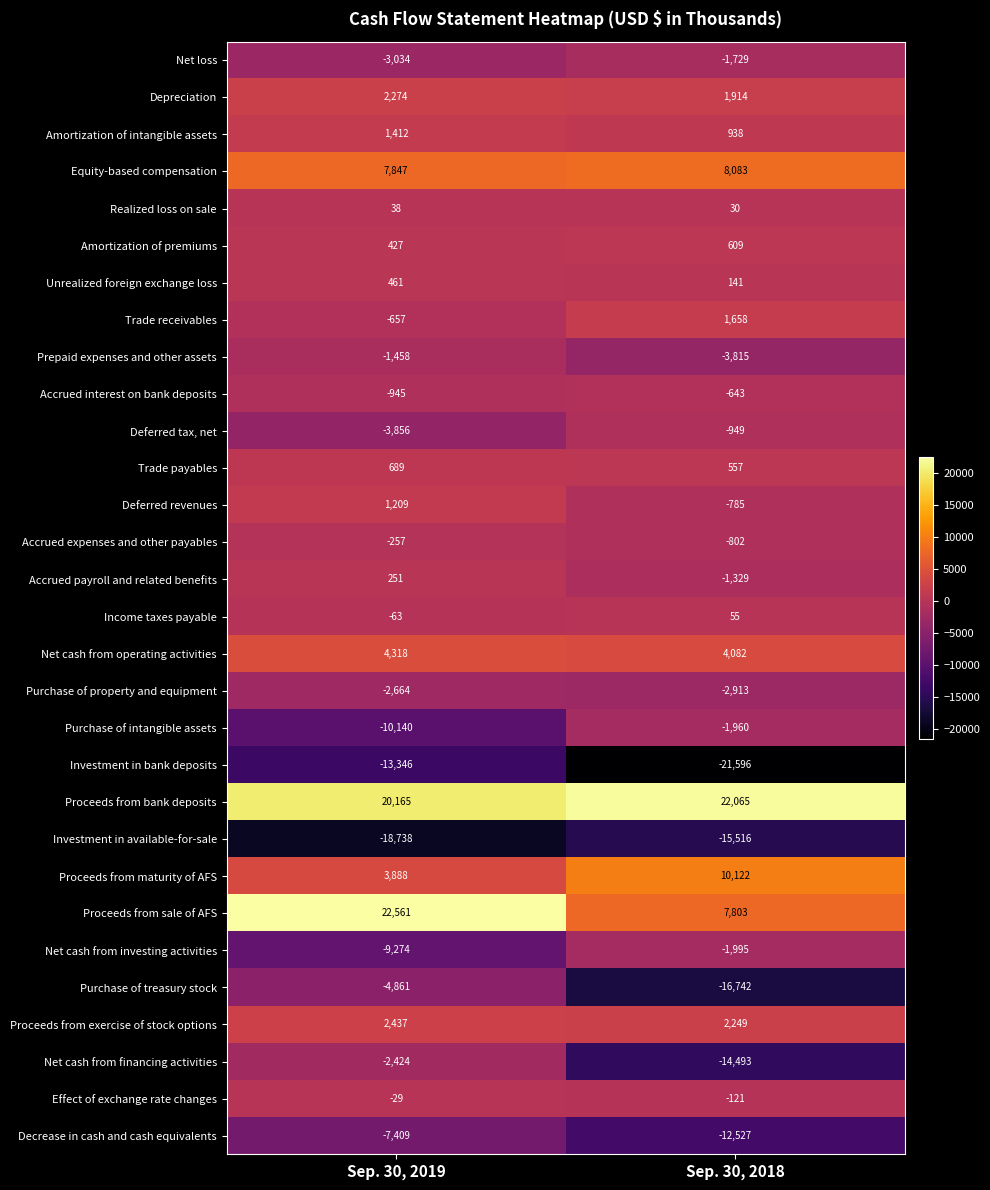

Which label corresponds to the largest value in the chart?

Sep. 30, 2019